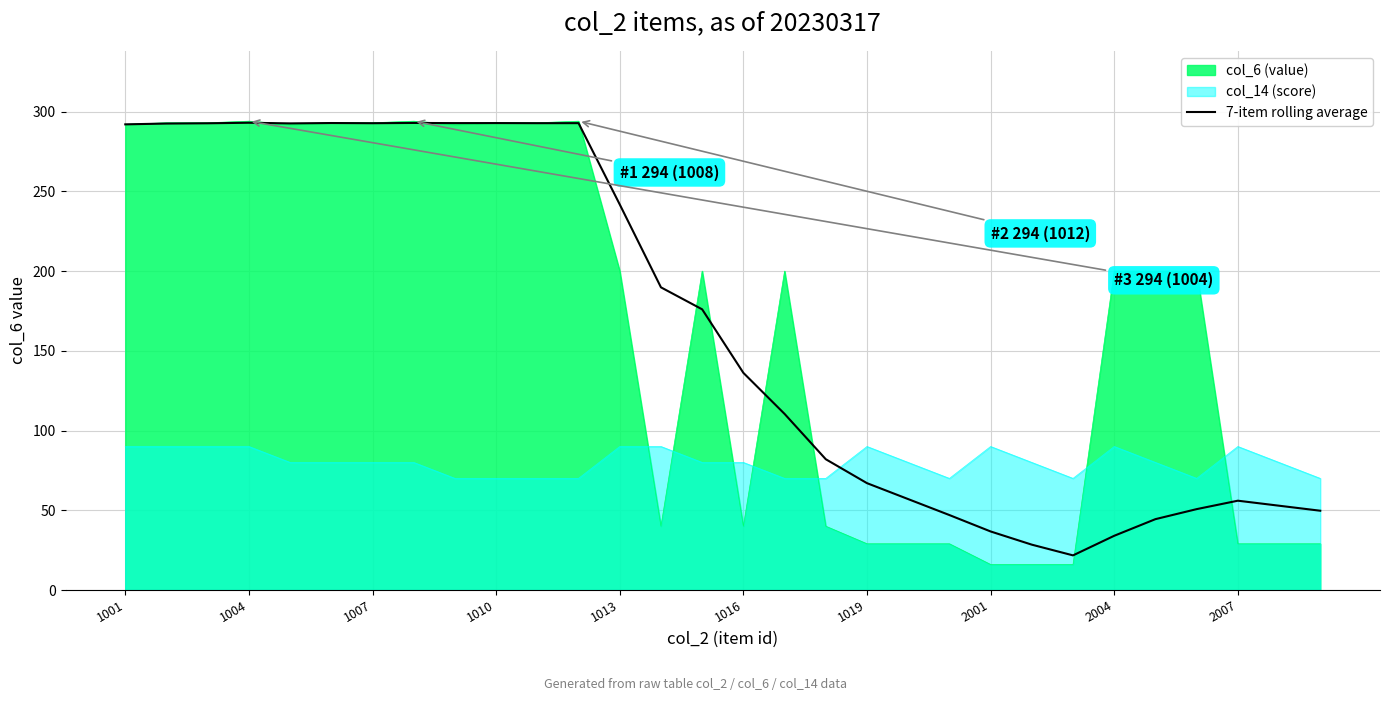

What is the minimum value shown in the chart?

16.0